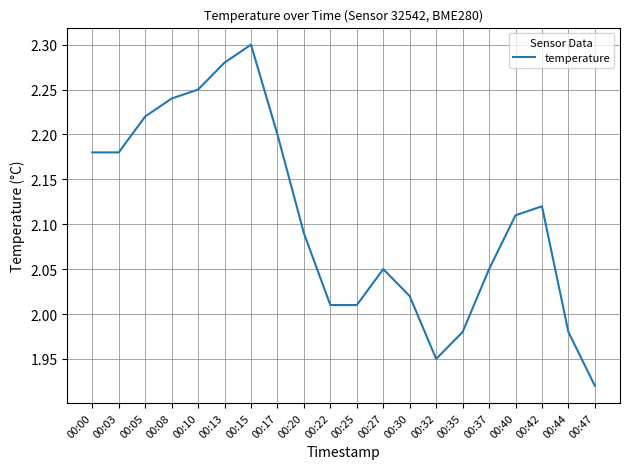

Is it true that the value at 00:20 is 0.8?

False